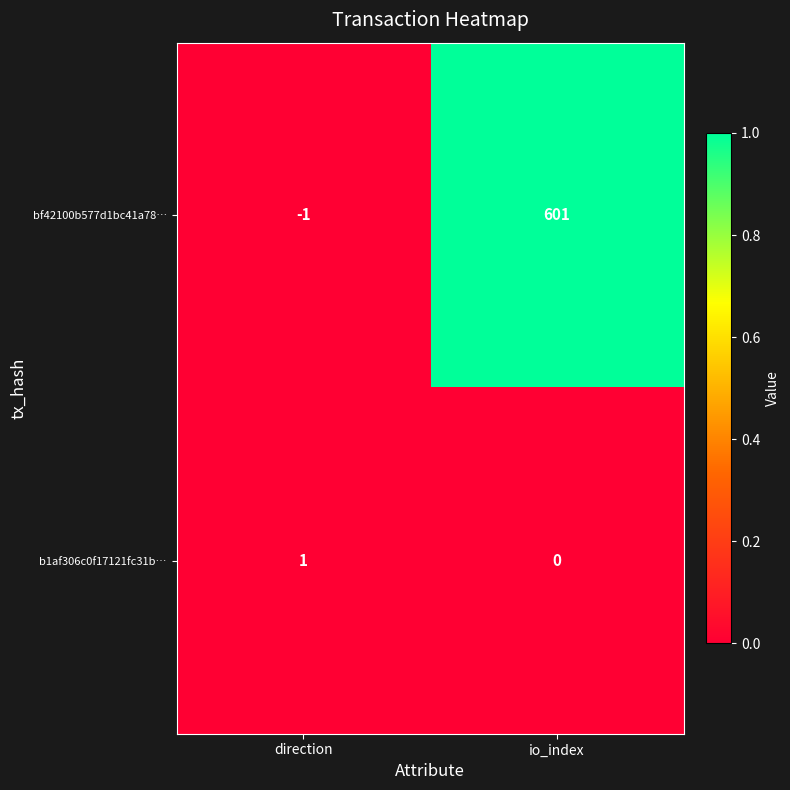

Reading left to right, what are all the values shown in this chart?

bf42100b577d1bc41a78…: direction=-1	io_index=601
b1af306c0f17121fc31b…: direction=1	io_index=0